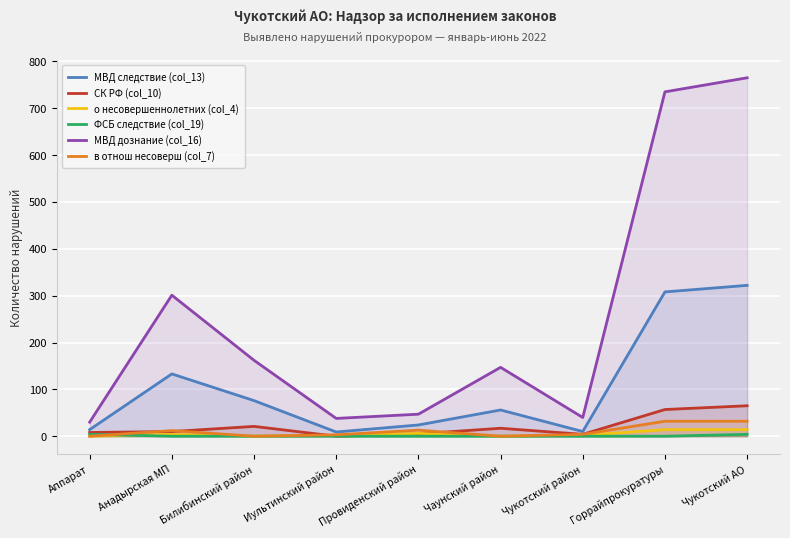

Which series has the largest total across all categories?

МВД дознание (col_16)